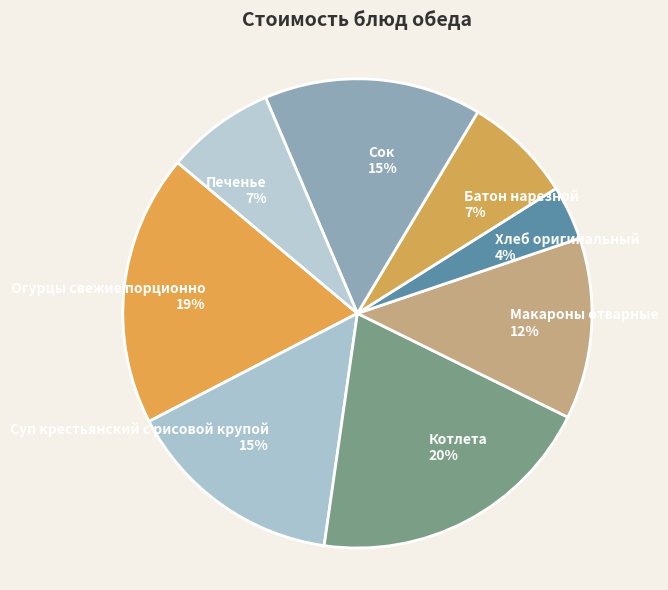

How many slices are in this pie chart?

8